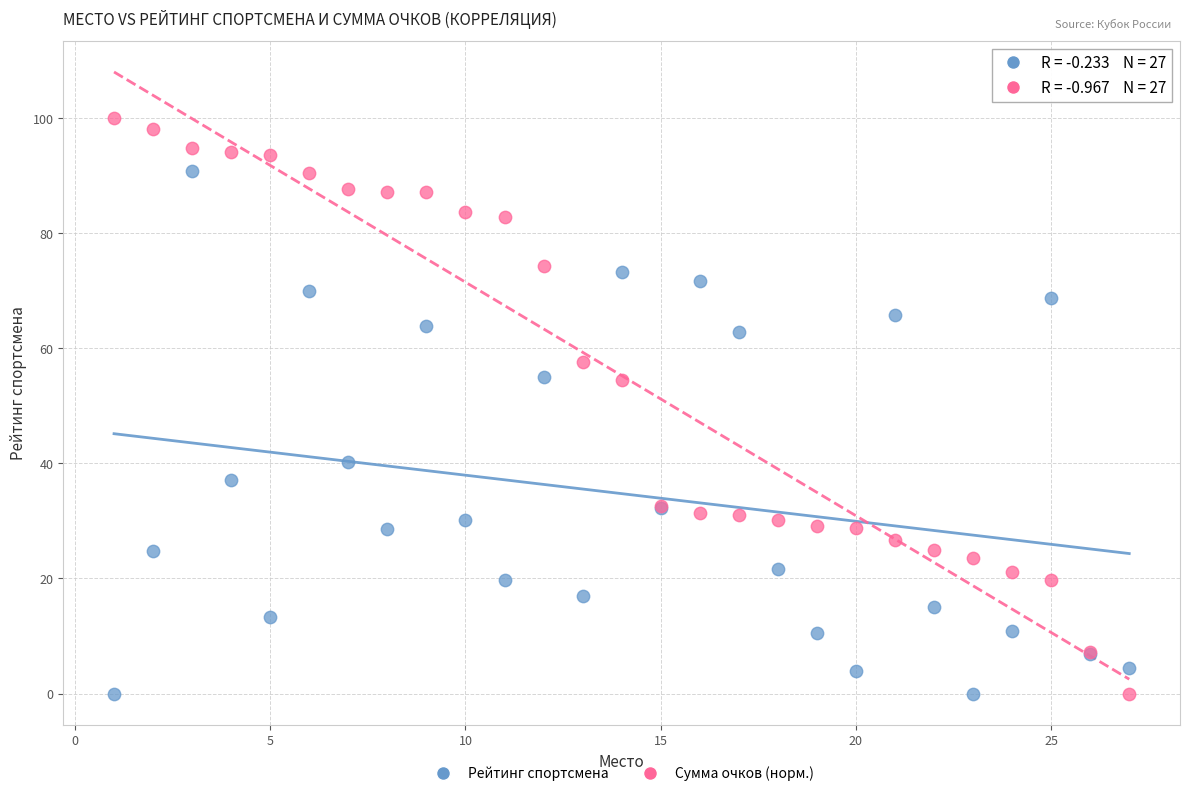

What are all the series names shown in the legend?

Рейтинг спортсмена, Сумма очков (норм.)